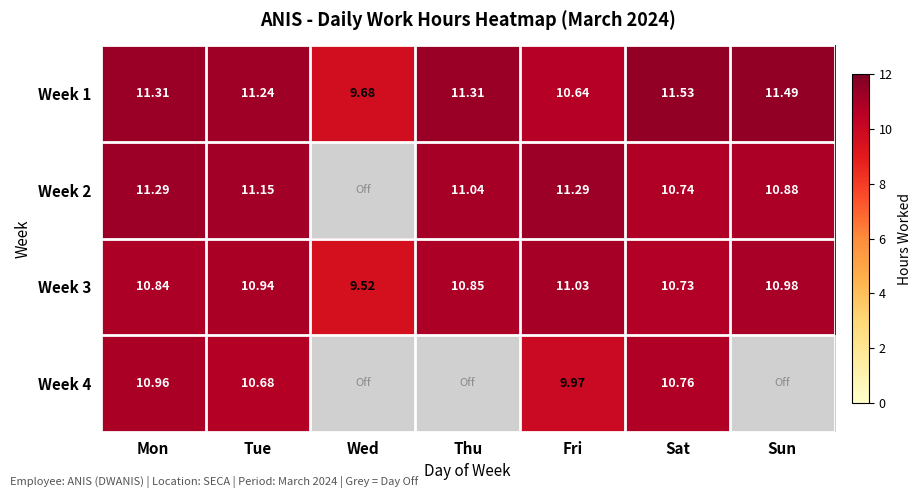

Which series has the largest range (max minus min)?

Week 1